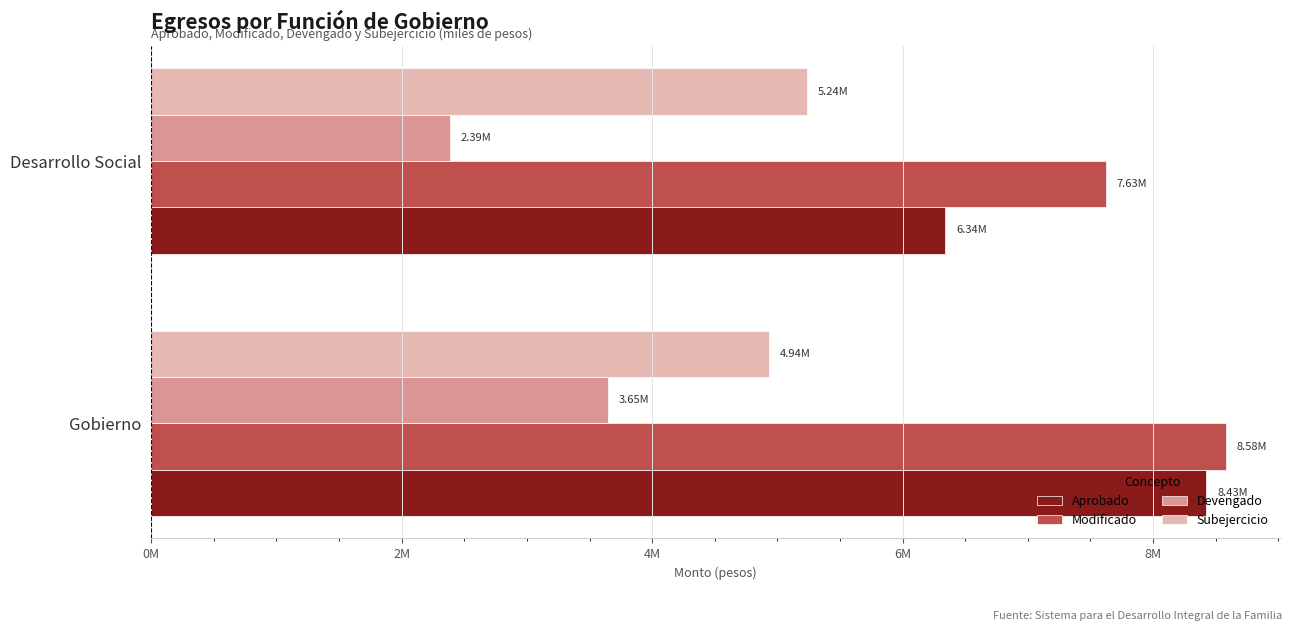

What are all the series names shown in the legend?

Aprobado, Modificado, Devengado, Subejercicio